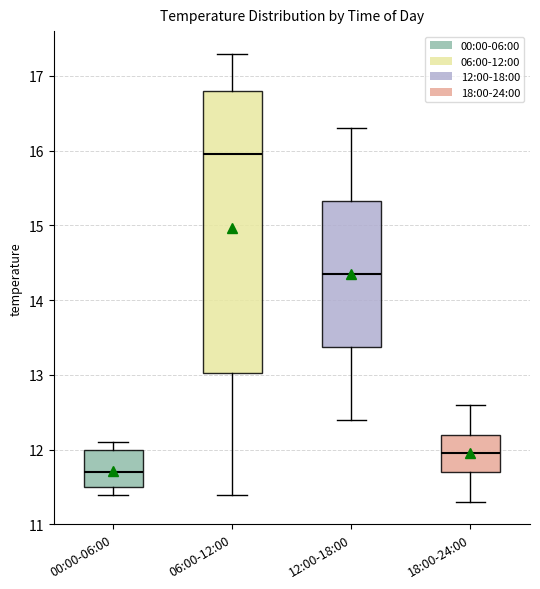

Which box is the tallest, from its lower edge to its upper edge?

06:00-12:00